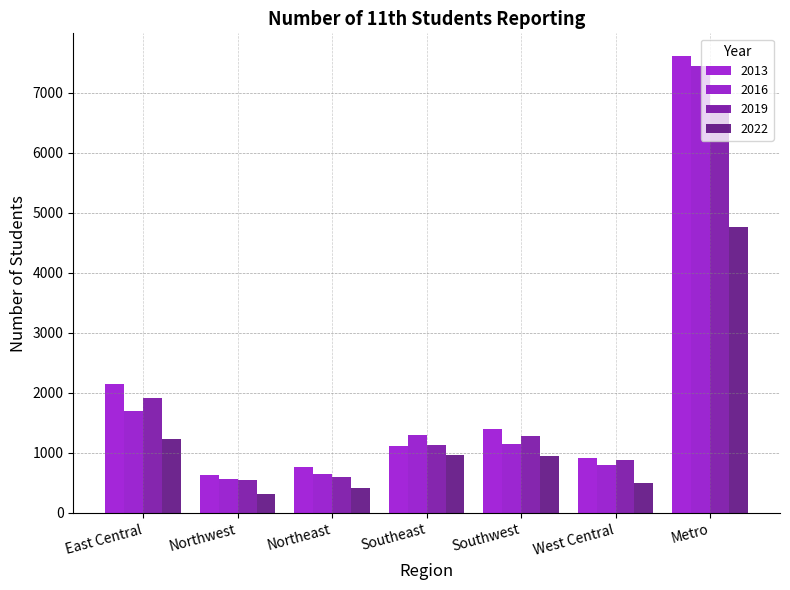

Rank the series at Northwest from lowest to highest value.

2022, 2019, 2016, 2013